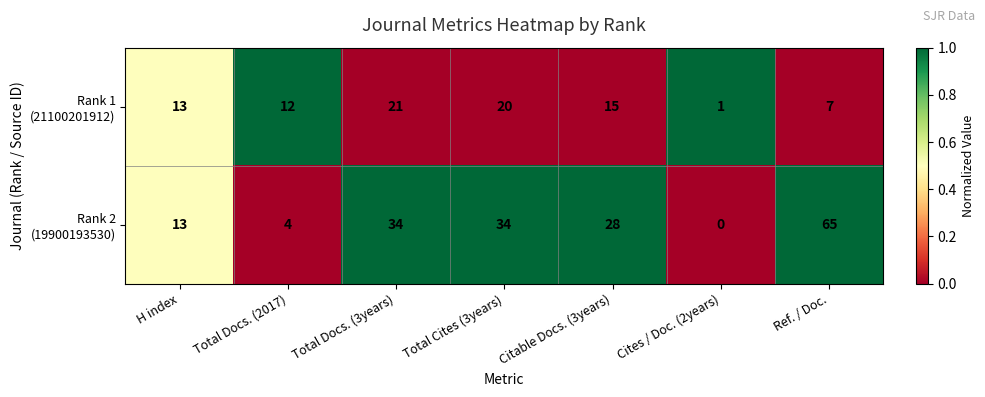

How many series are shown in this chart?

2